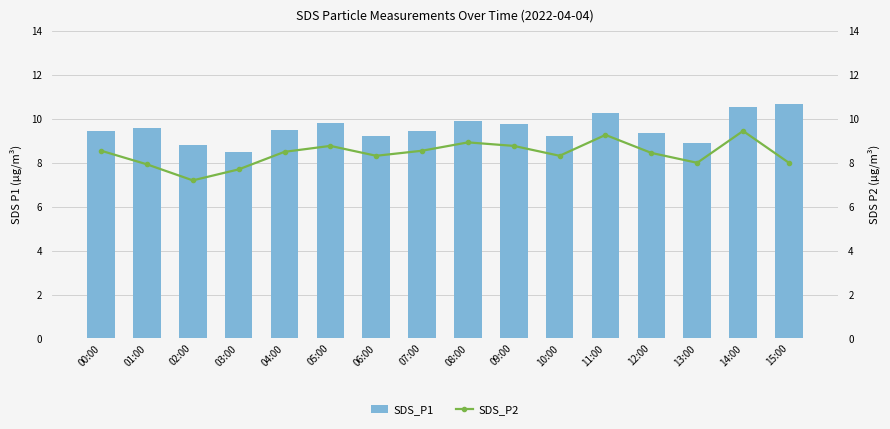

Reading left to right, transcribe all the data shown in this chart.

SDS_P1: 00:00=9.4	01:00=9.6	02:00=8.8	03:00=8.5	04:00=9.5	05:00=9.8	06:00=9.2	07:00=9.4	08:00=9.9	09:00=9.8	10:00=9.2	11:00=10.3	12:00=9.3	13:00=8.9	14:00=10.6	15:00=10.7
SDS_P2: 00:00=8.6	01:00=7.9	02:00=7.2	03:00=7.7	04:00=8.5	05:00=8.8	06:00=8.3	07:00=8.6	08:00=8.9	09:00=8.8	10:00=8.3	11:00=9.3	12:00=8.4	13:00=8.0	14:00=9.4	15:00=8.0